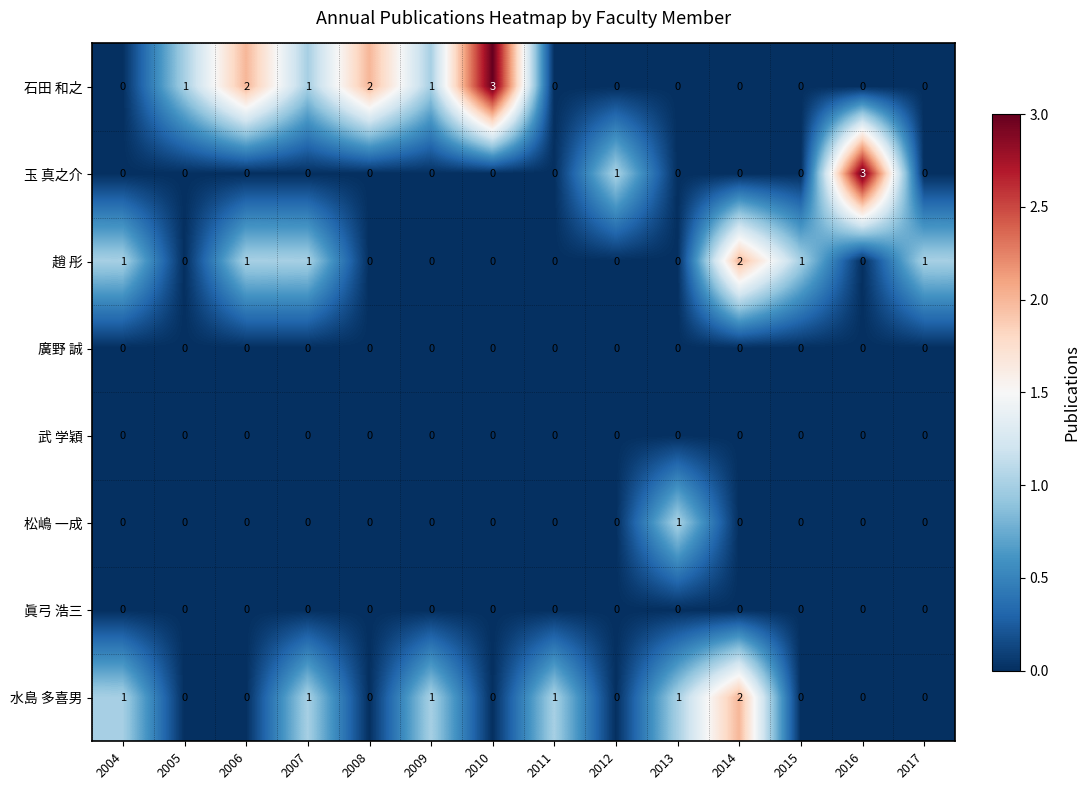

What is the maximum value shown in the chart?

3